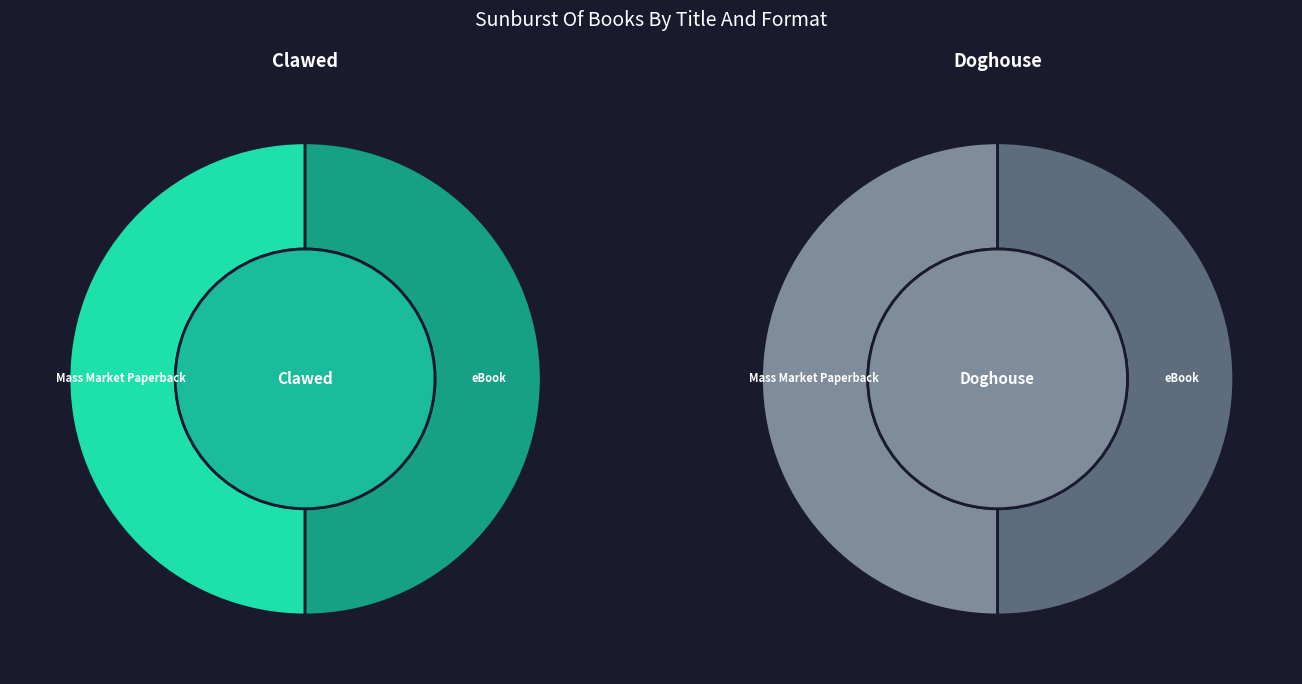

Is it true that Doghouse is 50% of the pie?

True